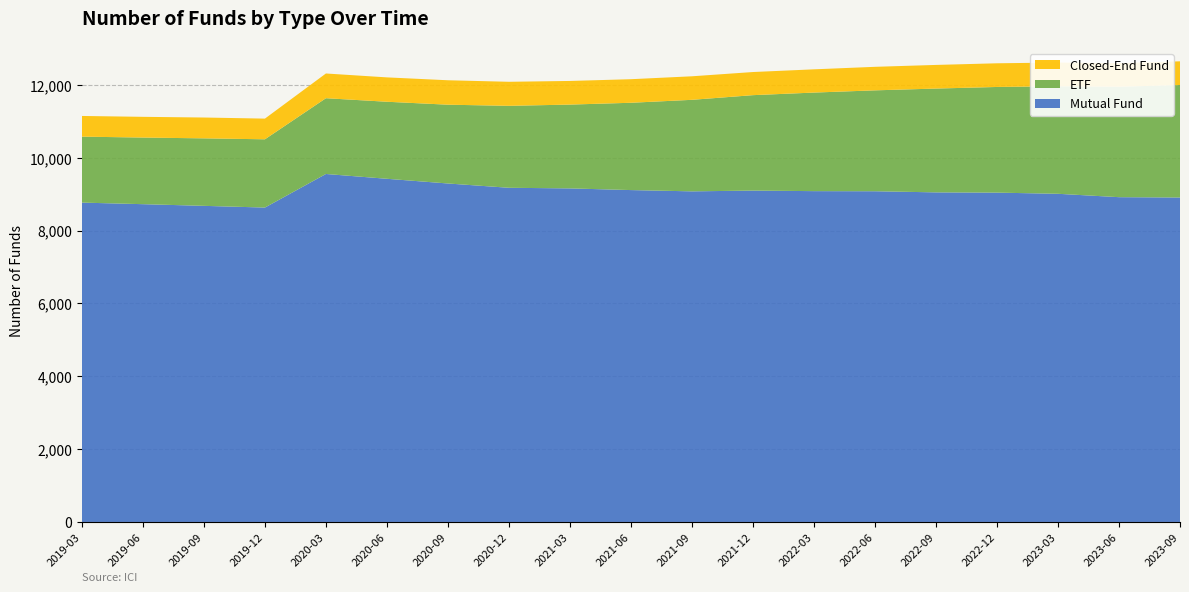

Reading left to right, list all the values displayed in this chart.

Mutual Fund: 2019-03=8768	2019-06=8725	2019-09=8679	2019-12=8632	2020-03=9554	2020-06=9422	2020-09=9293	2020-12=9175	2021-03=9158	2021-06=9112	2021-09=9077	2021-12=9098	2022-03=9083	2022-06=9080	2022-09=9049	2022-12=9042	2023-03=9010	2023-06=8917	2023-09=8908
ETF: 2019-03=1811	2019-06=1829	2019-09=1853	2019-12=1874	2020-03=2080	2020-06=2115	2020-09=2163	2020-12=2250	2021-03=2301	2021-06=2397	2021-09=2513	2021-12=2620	2022-03=2706	2022-06=2770	2022-09=2850	2022-12=2901	2023-03=2952	2023-06=3033	2023-09=3088
Closed-End Fund: 2019-03=568	2019-06=569	2019-09=572	2019-12=568	2020-03=679	2020-06=669	2020-09=671	2020-12=660	2021-03=649	2021-06=647	2021-09=646	2021-12=635	2022-03=638	2022-06=646	2022-09=649	2022-12=650	2023-03=652	2023-06=645	2023-09=651